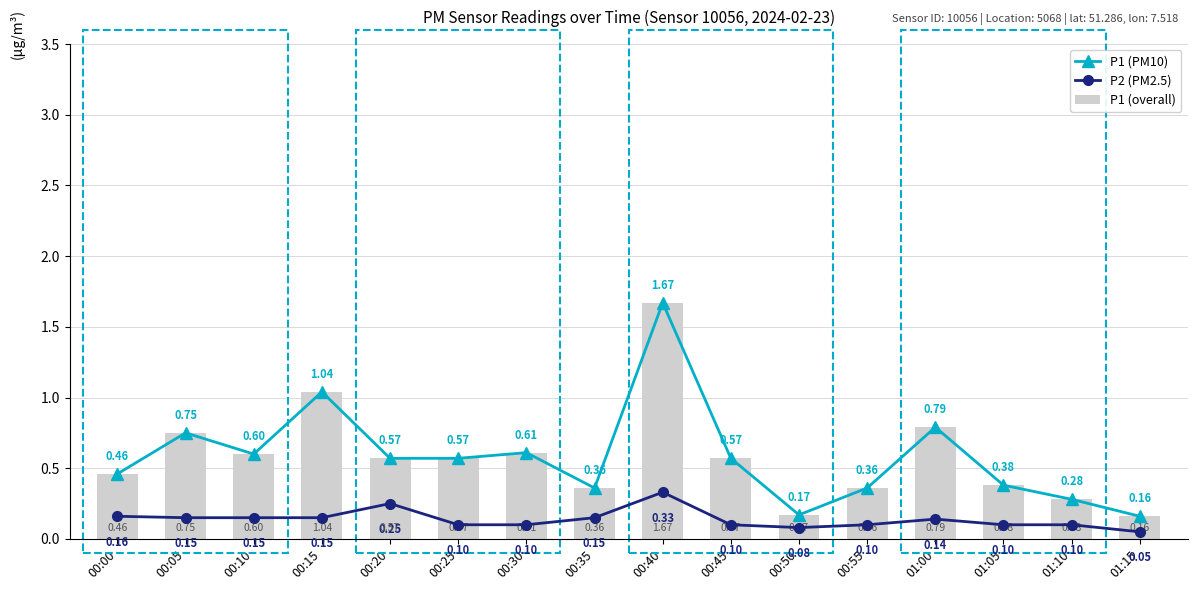

Between 00:40 and 00:05, which is larger?

00:40